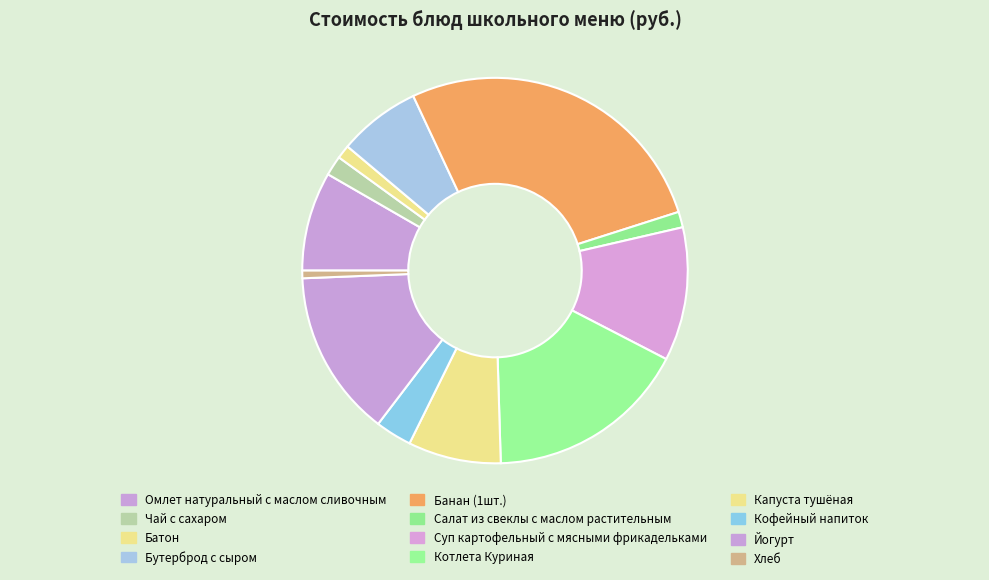

How many segments does this pie chart have?

12